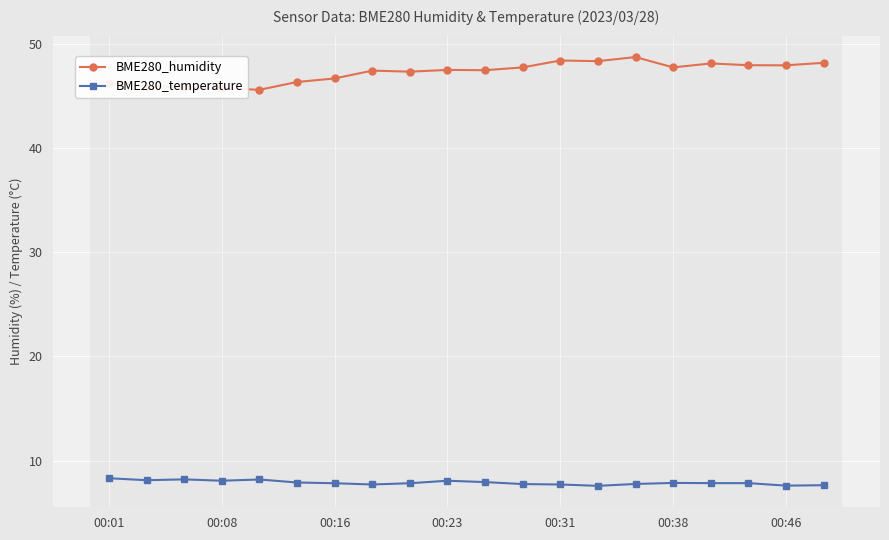

List the series in order of their overall mean, highest first.

BME280_humidity, BME280_temperature